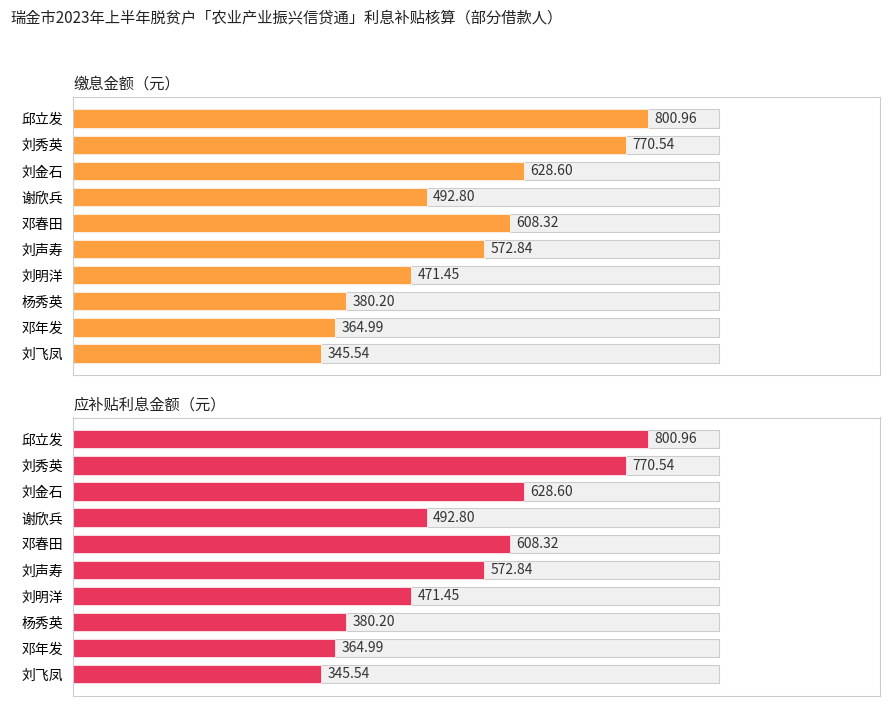

At 杨秀英, list the series in order from largest to smallest.

缴息金额, 应补贴利息金额